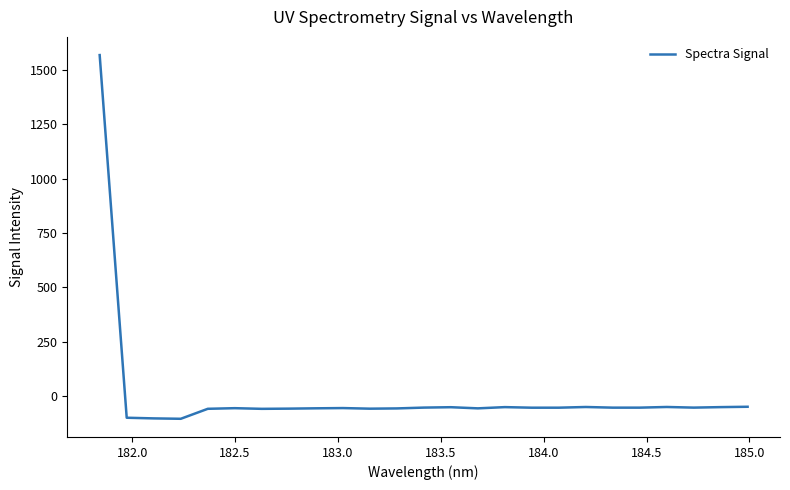

What is the difference between the maximum and minimum values?

1674.8